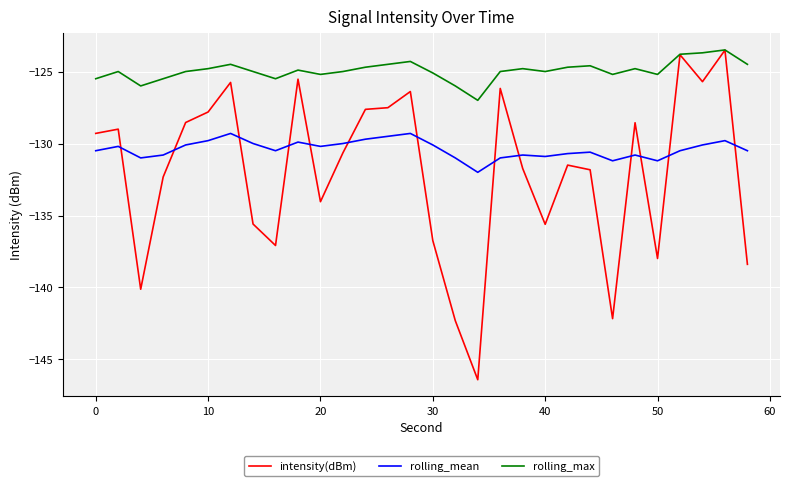

Which series has the largest total across all categories?

rolling_max